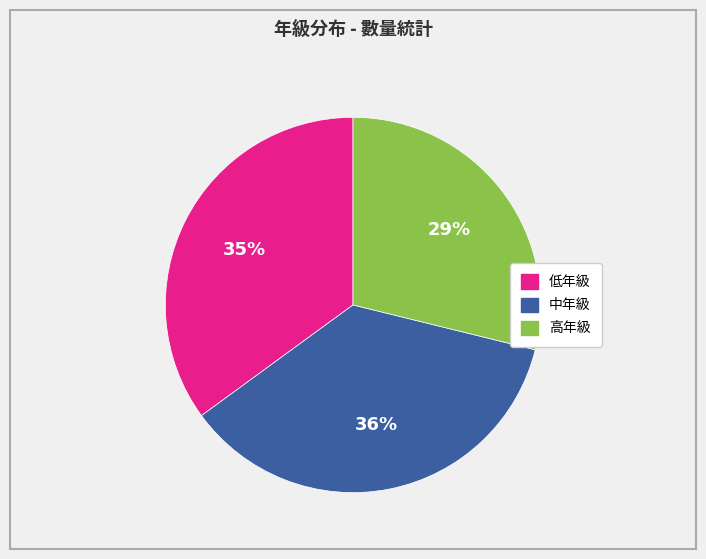

The 高年級 slice represents 19% of the pie. True or false?

False